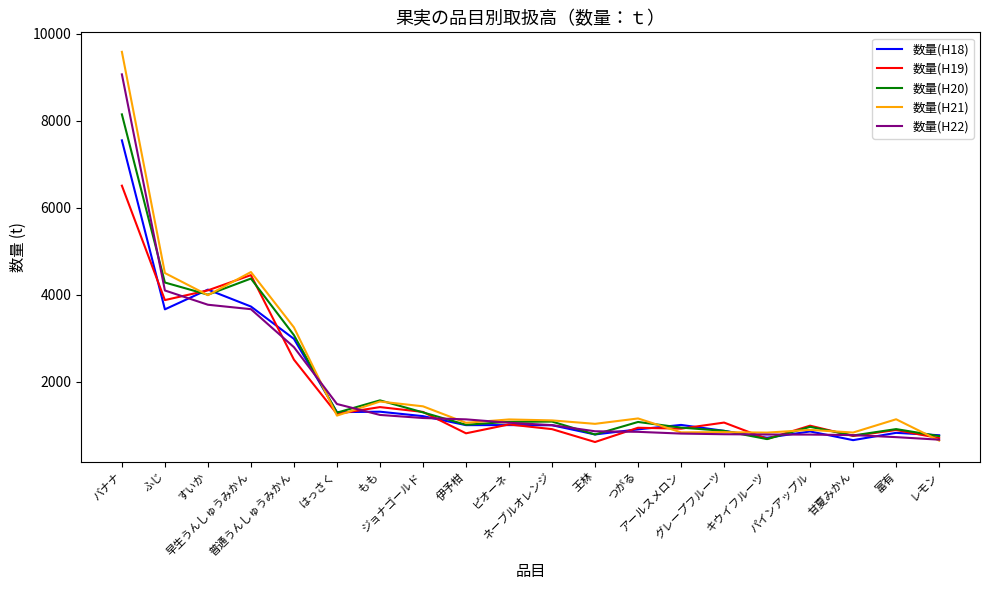

True or false: 数量(H21) has more than 2 interior local peaks.

True